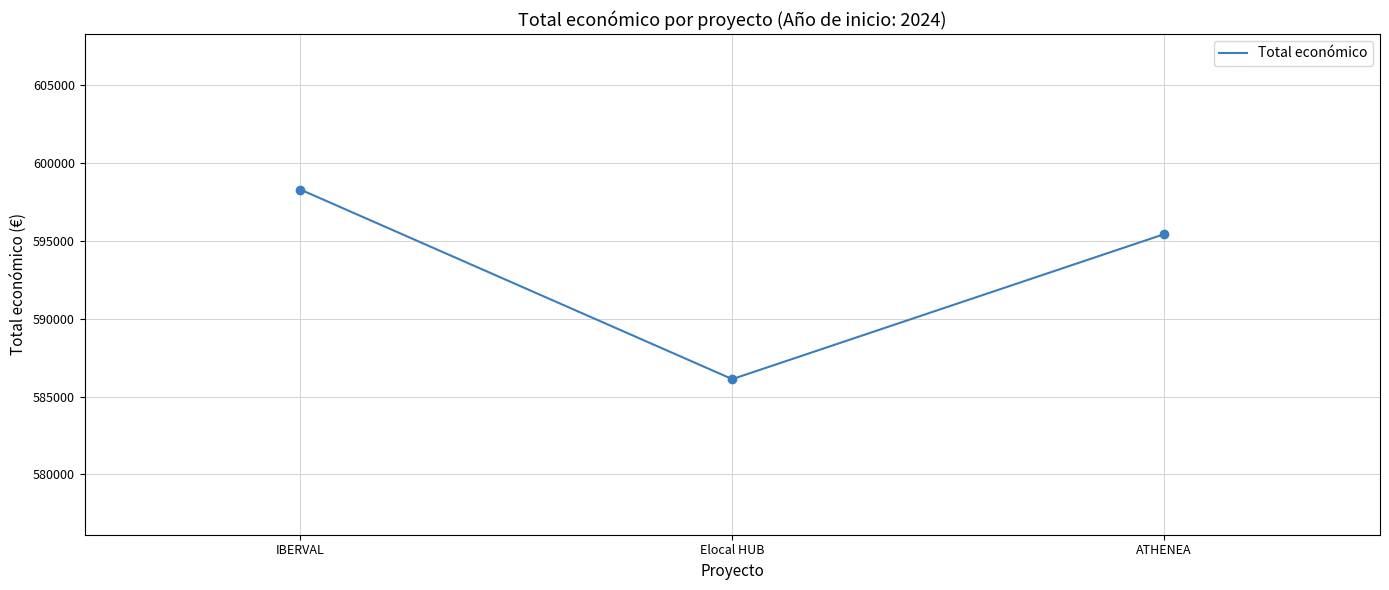

Which has a higher value, Elocal HUB or ATHENEA?

ATHENEA